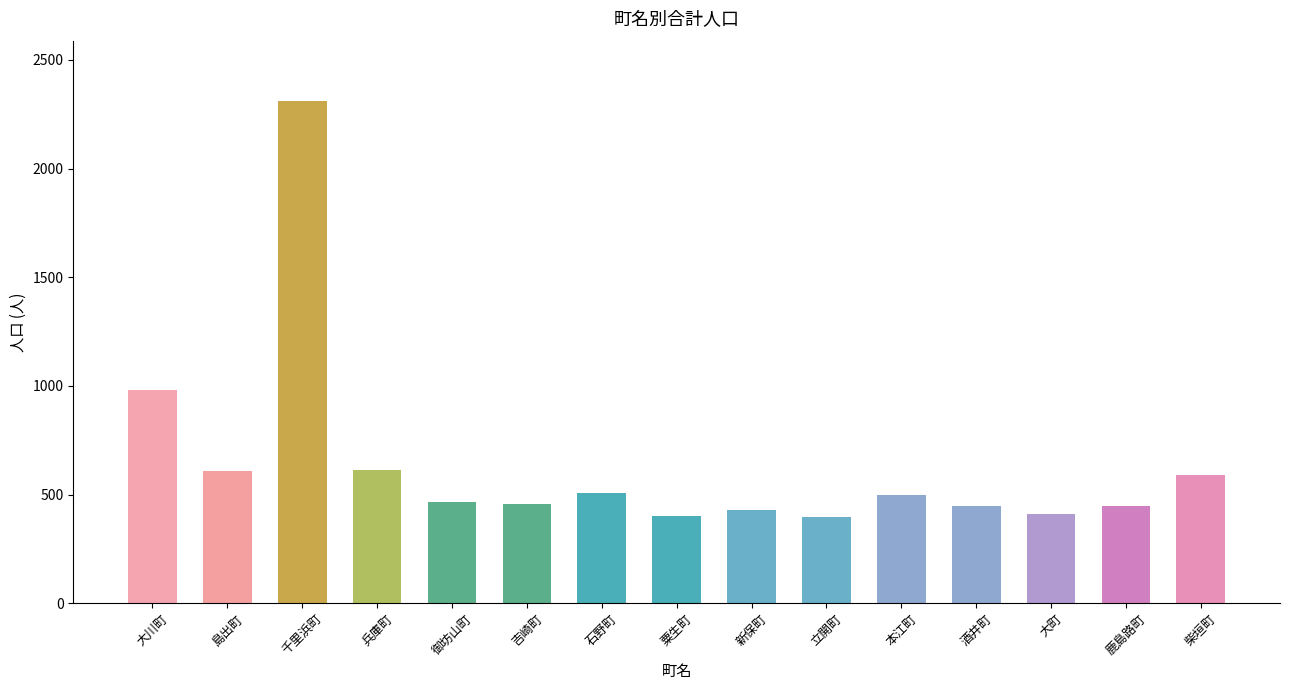

Which has a higher value, 本江町 or 新保町?

本江町